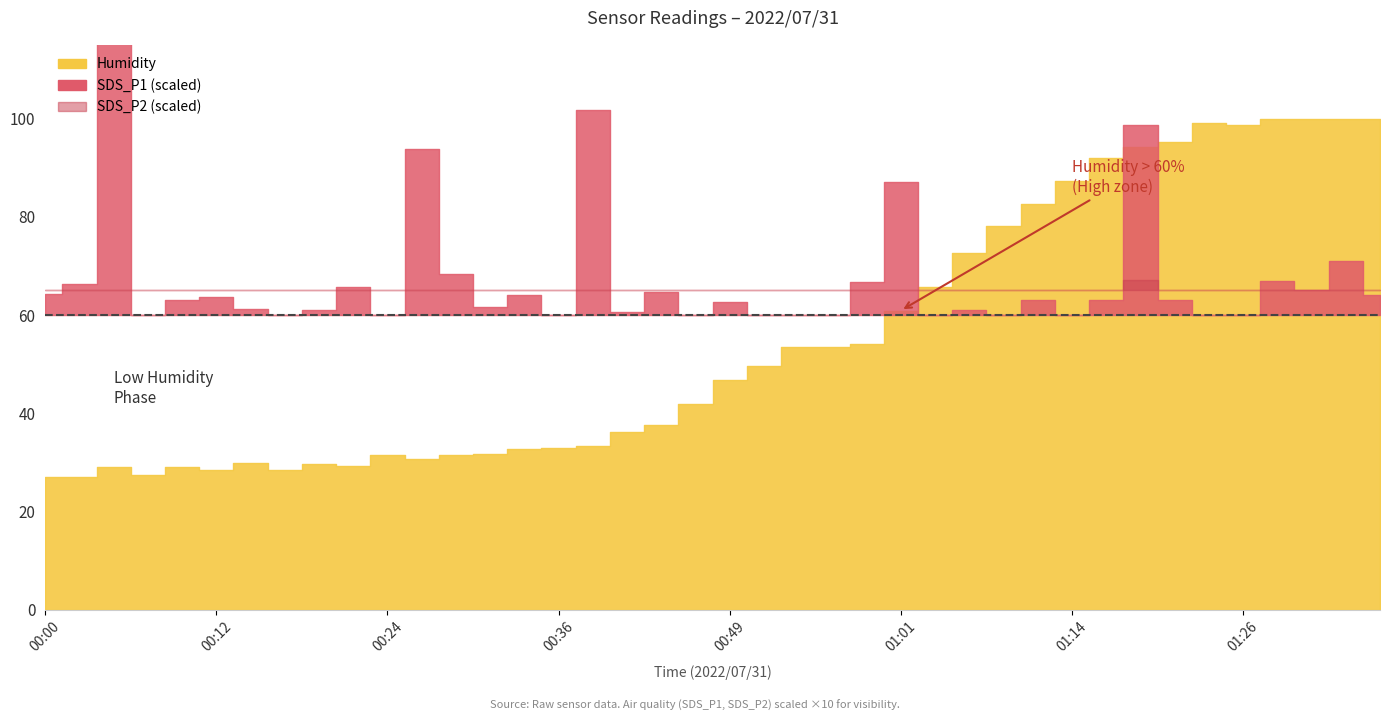

At which label is SDS_P2 closest to 5?

01:03